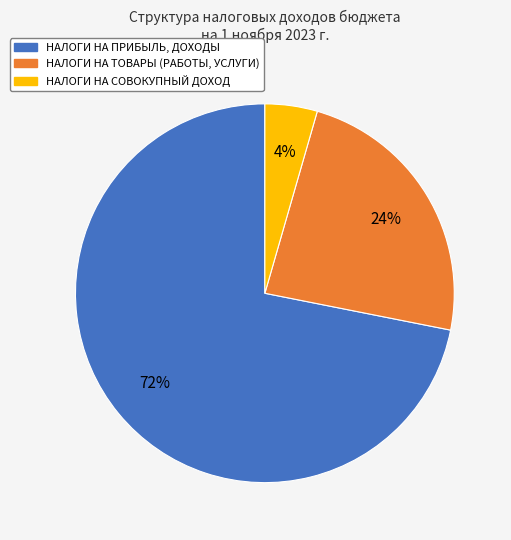

Is there a majority slice in this chart?

Yes